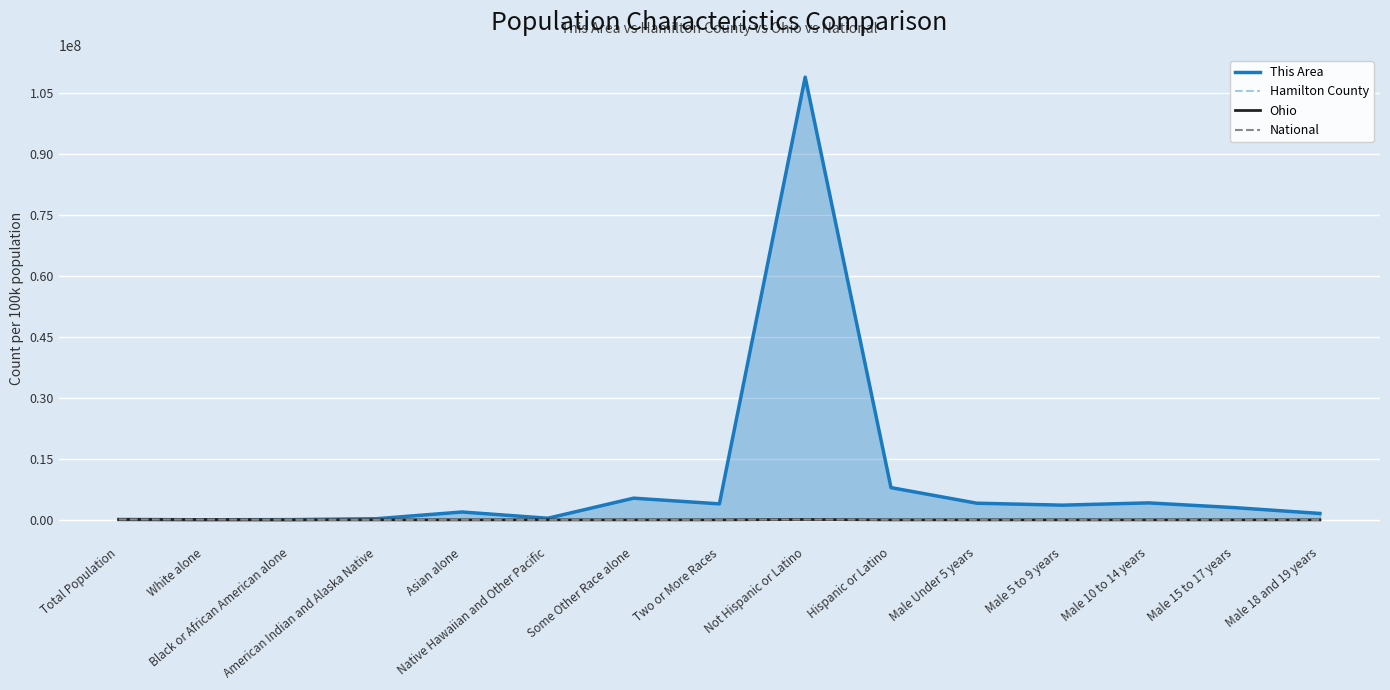

What is the label of the 5th point from the left?

Asian alone